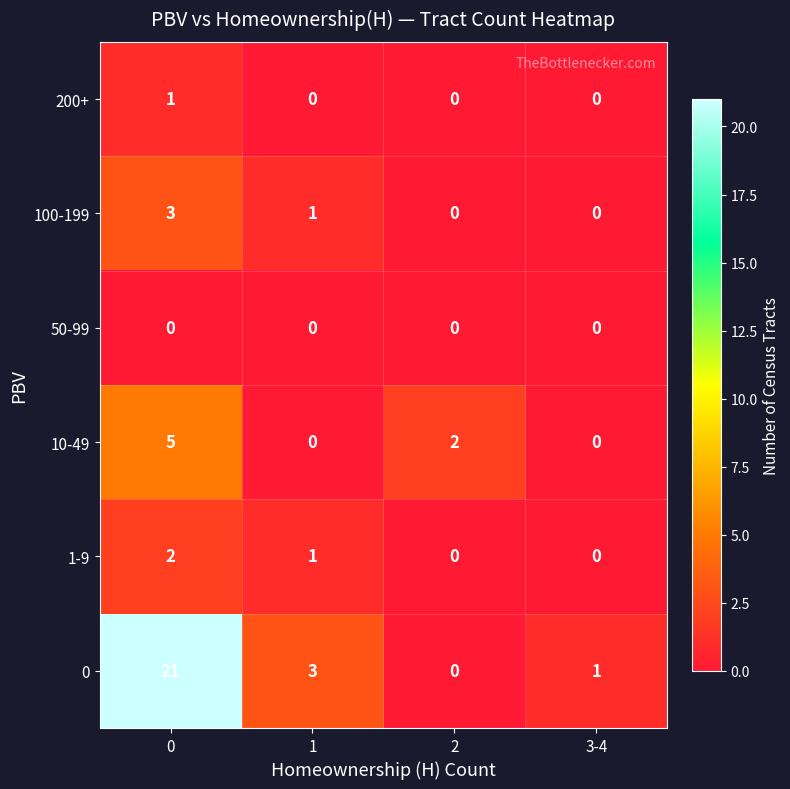

At how many categories does at least one series exceed 10?

1